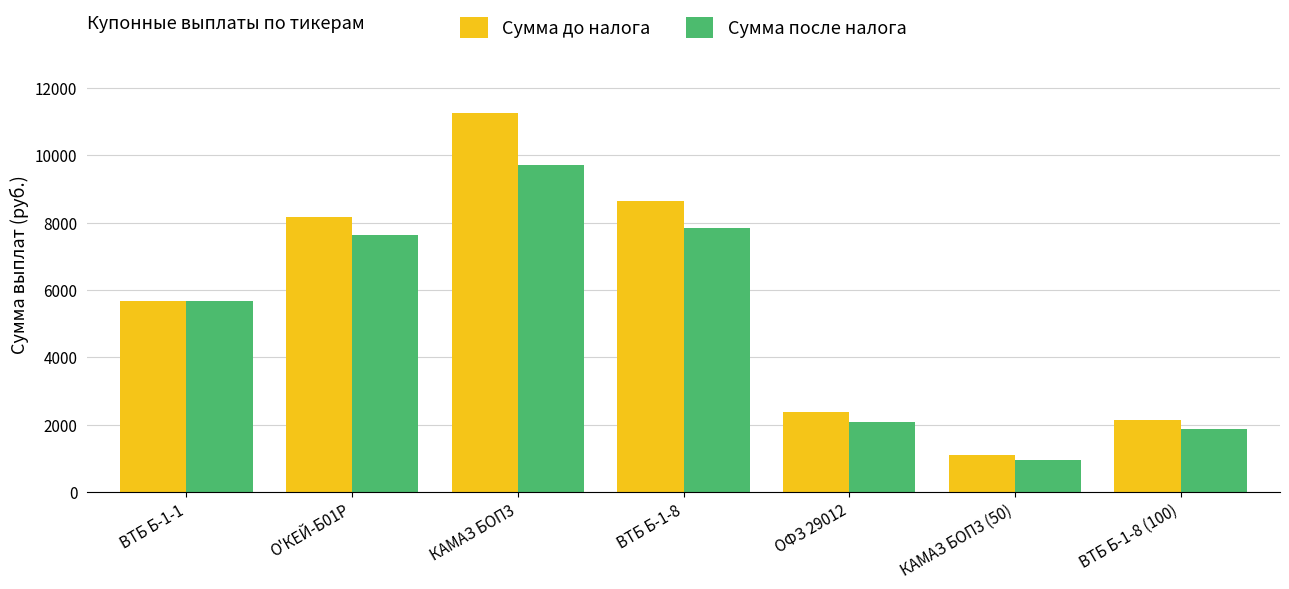

Reading left to right, extract all data points from this chart.

Сумма до налога: 5665.8	8155.4	11259.6	8641.2	2388.0	1091.0	2148.0
Сумма после налога: 5665.8	7617.1	9711.6	7844.4	2078.0	949.0	1869.0